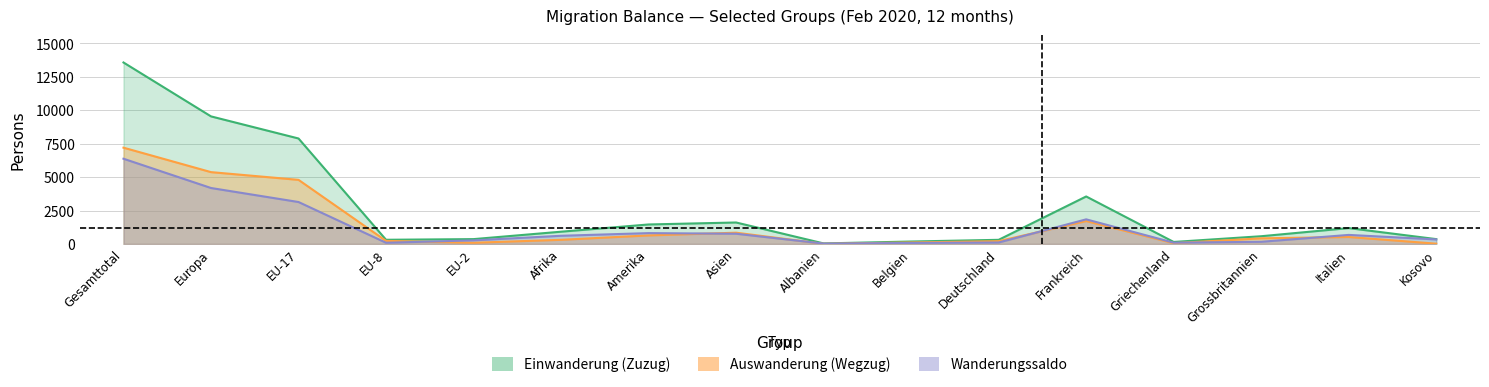

Which series has the largest range (max minus min)?

Einwanderung (Zuzug)